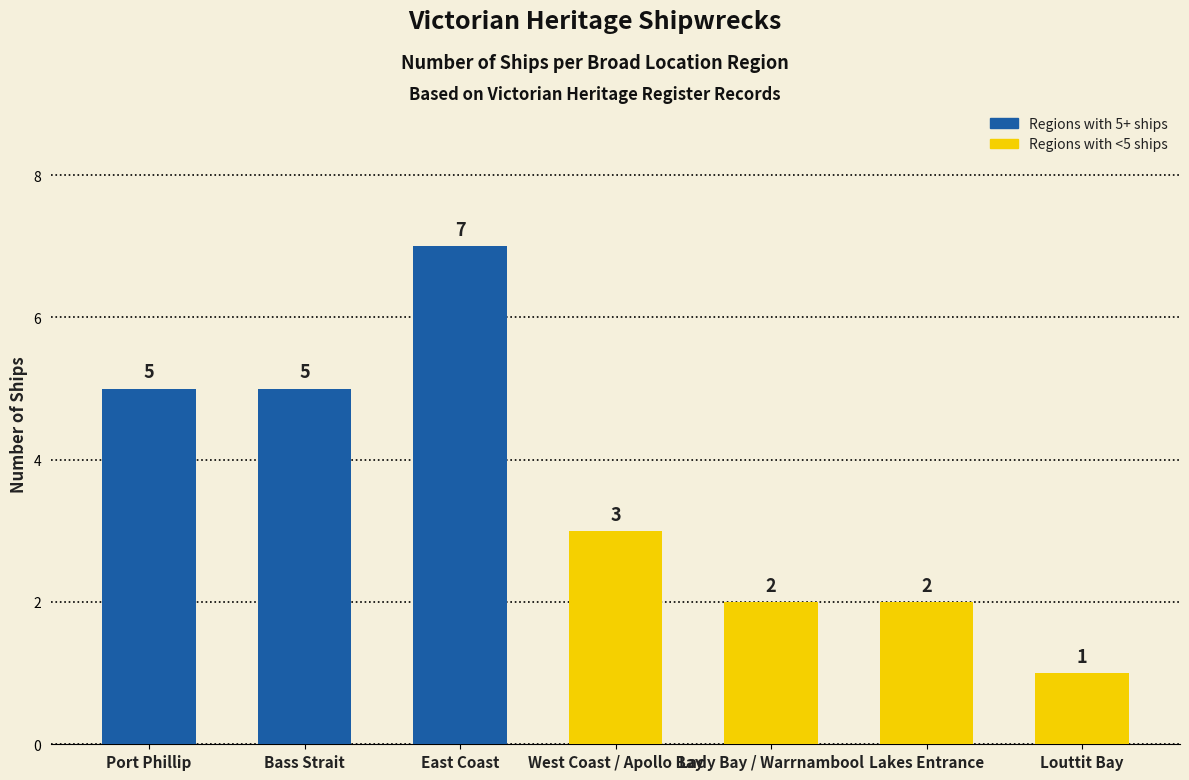

Is it true that the value at Lakes Entrance is 2?

True